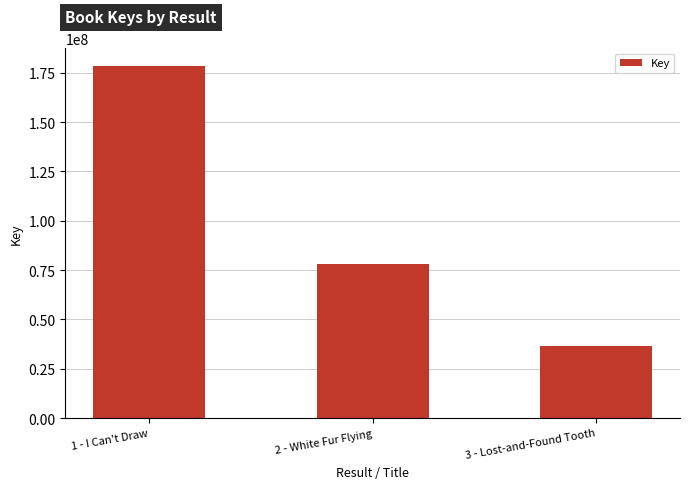

Read the value at 3 - Lost-and-Found Tooth, to the nearest 10.

36370210